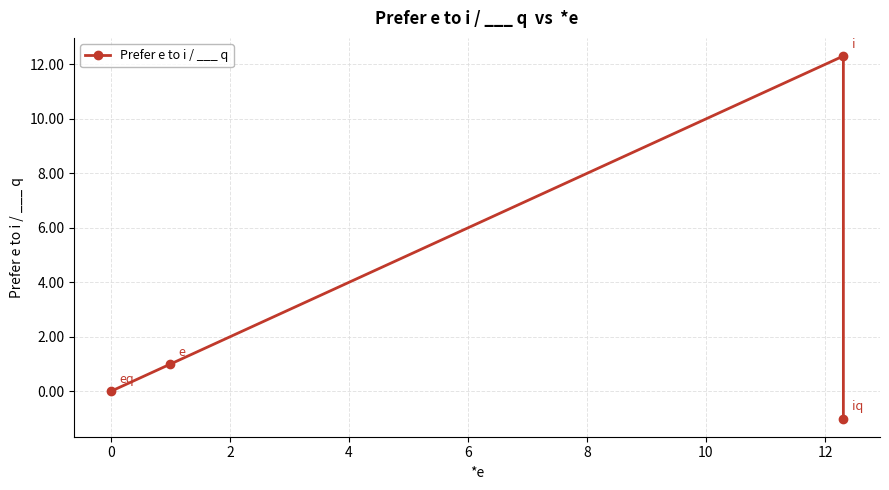

What is the sum of all values?

12.3